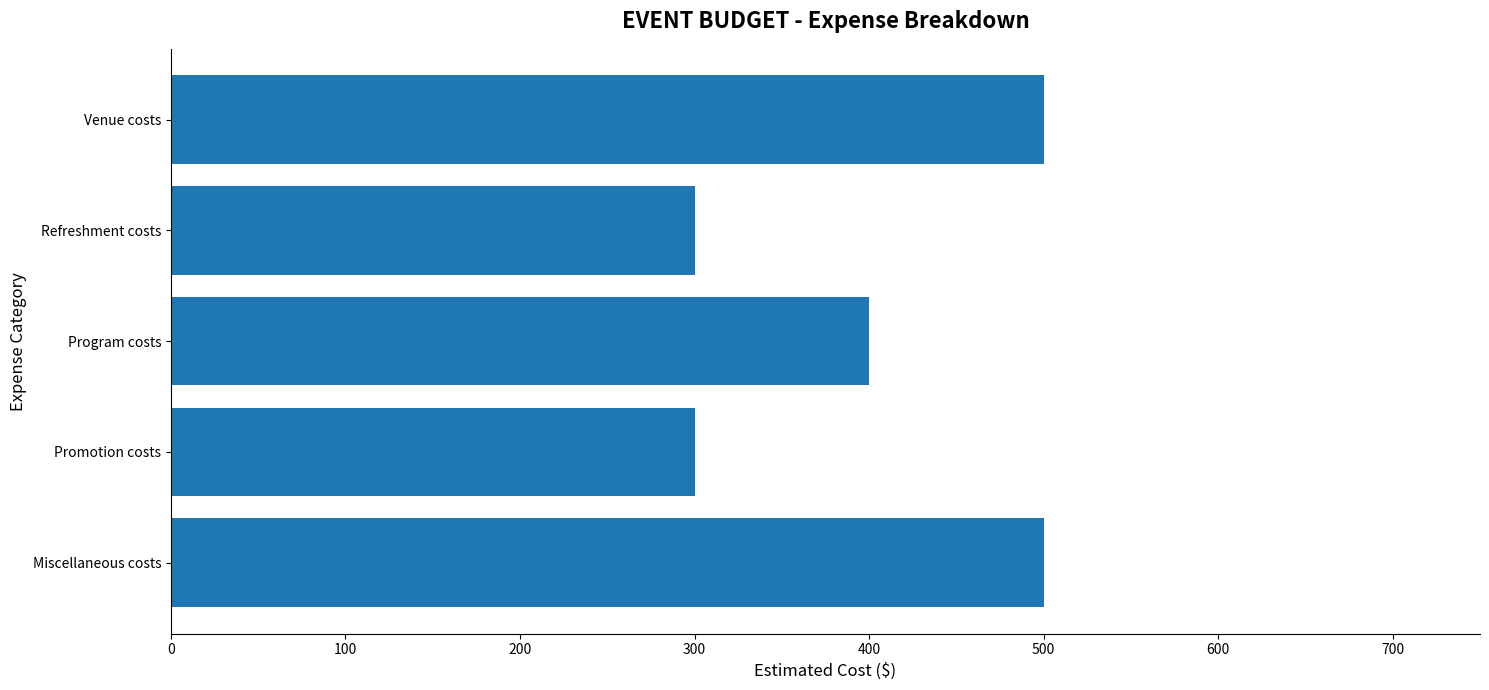

What is the change in value from Venue costs to Refreshment costs?

-200